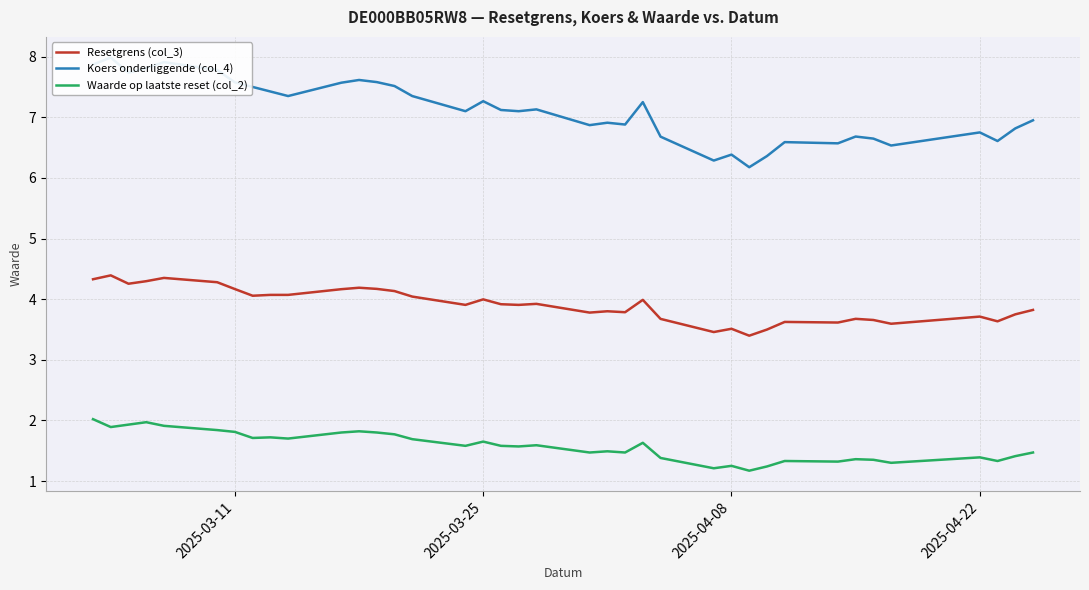

The value of Koers onderliggende (col_4) at 2025-04-11 is 6.6. True or false?

True